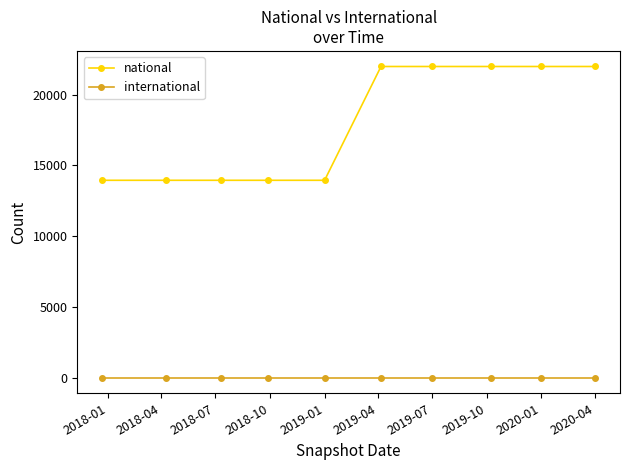

How many distinct data groups are displayed?

2